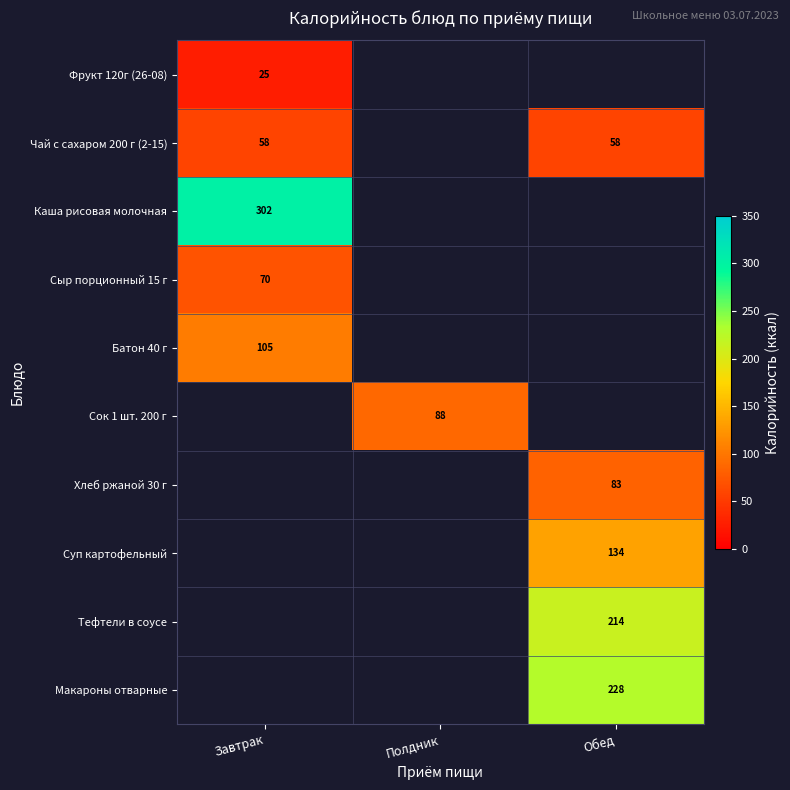

What is the minimum value shown in the chart?

25.0